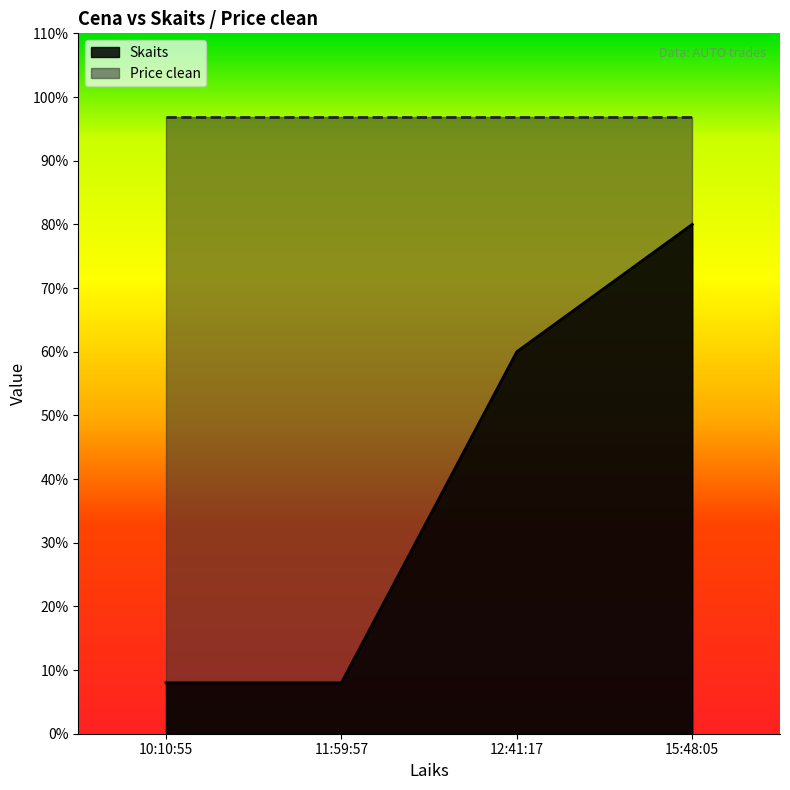

Is it true that the value at 12:41:17 is 22?

False